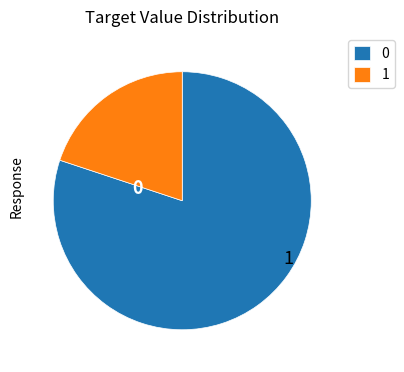

Does 0 represent more than half of the total?

Yes